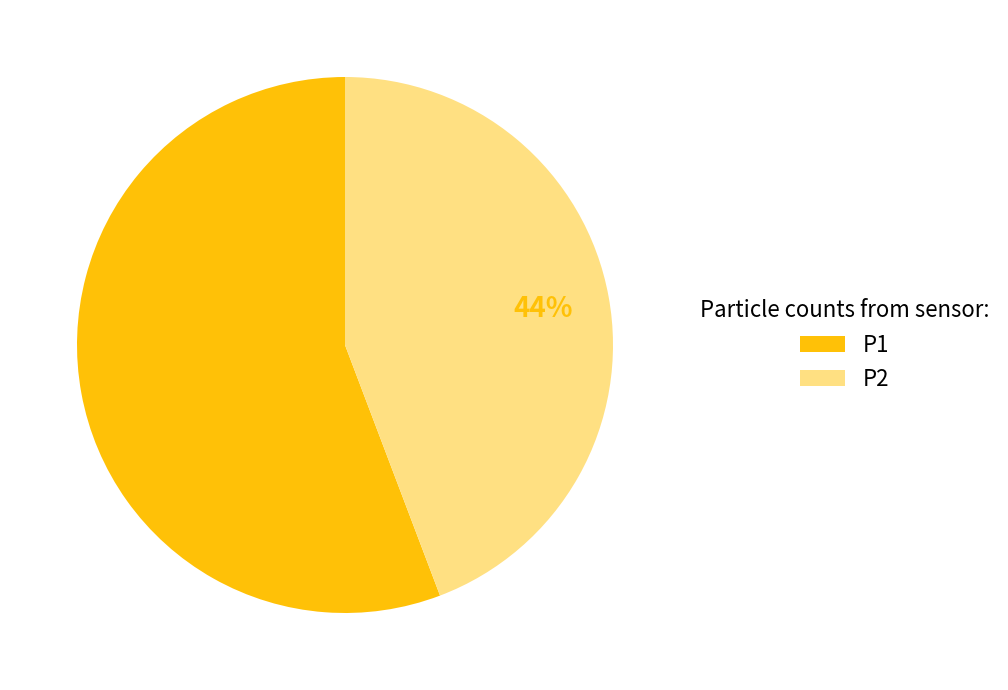

Count the number of slices in the pie.

2